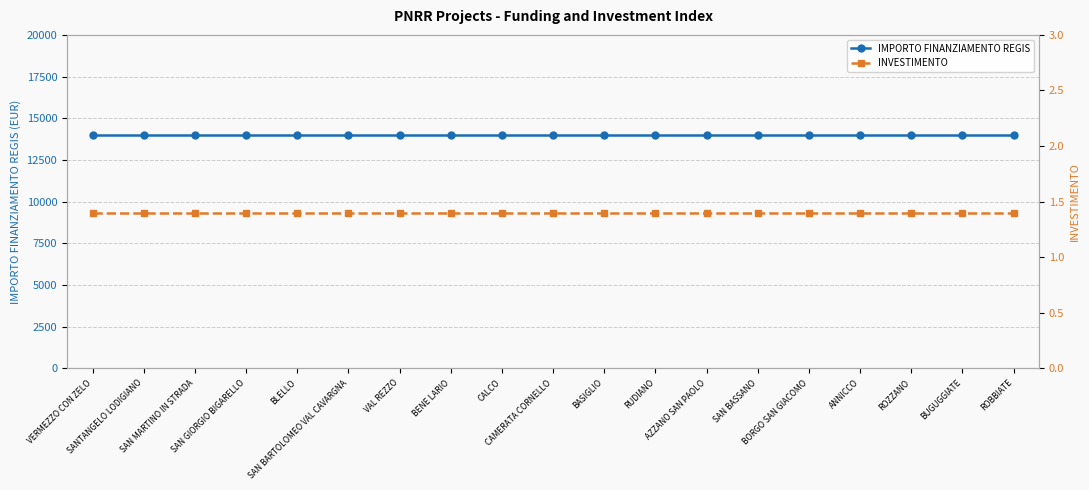

Rank the series at AZZANO SAN PAOLO from lowest to highest value.

INVESTIMENTO, IMPORTO FINANZIAMENTO REGIS